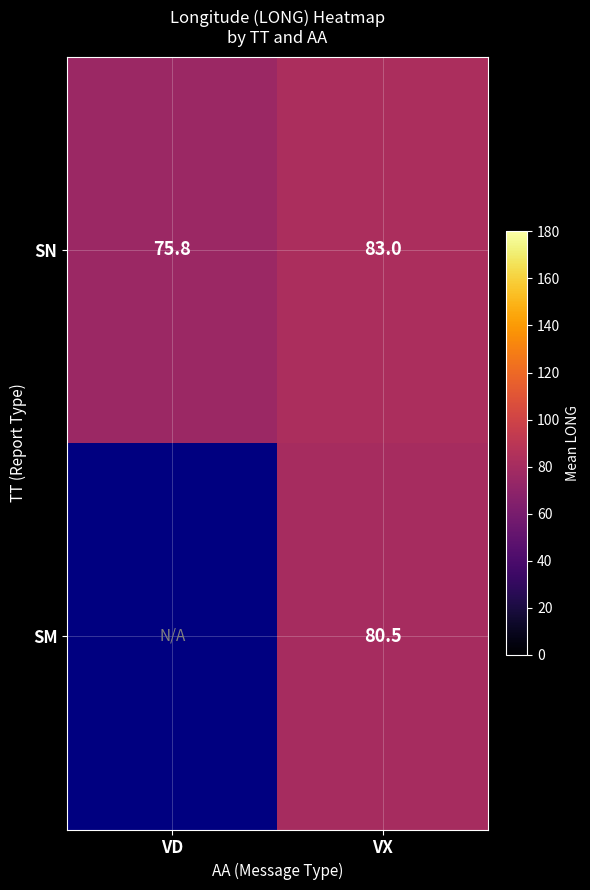

At VX, list the series in order from largest to smallest.

SN, SM